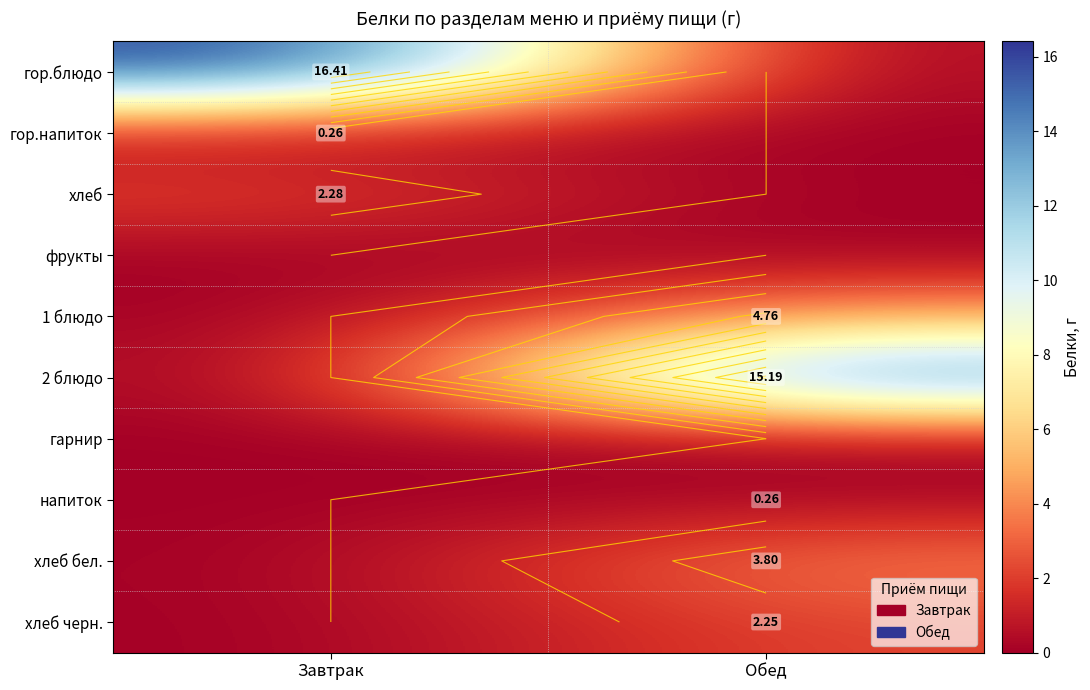

What is the total value across all series at Обед?

26.3